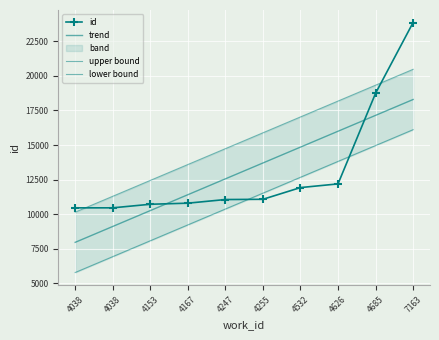

The value of id at 4167 is 10794.0. True or false?

True